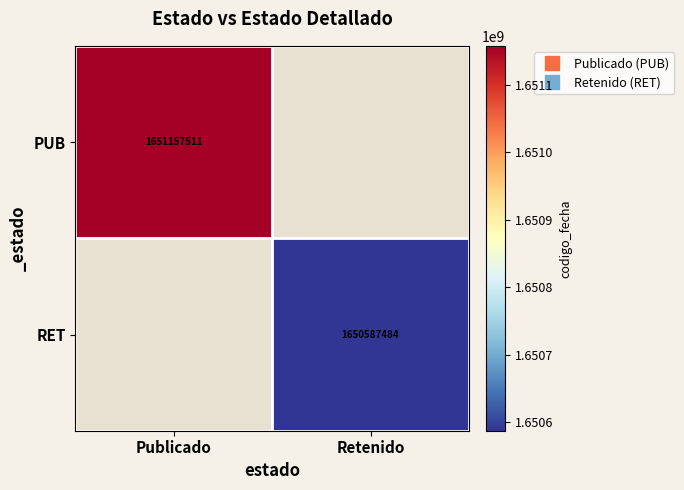

List the series in order of their overall mean, highest first.

PUB, RET